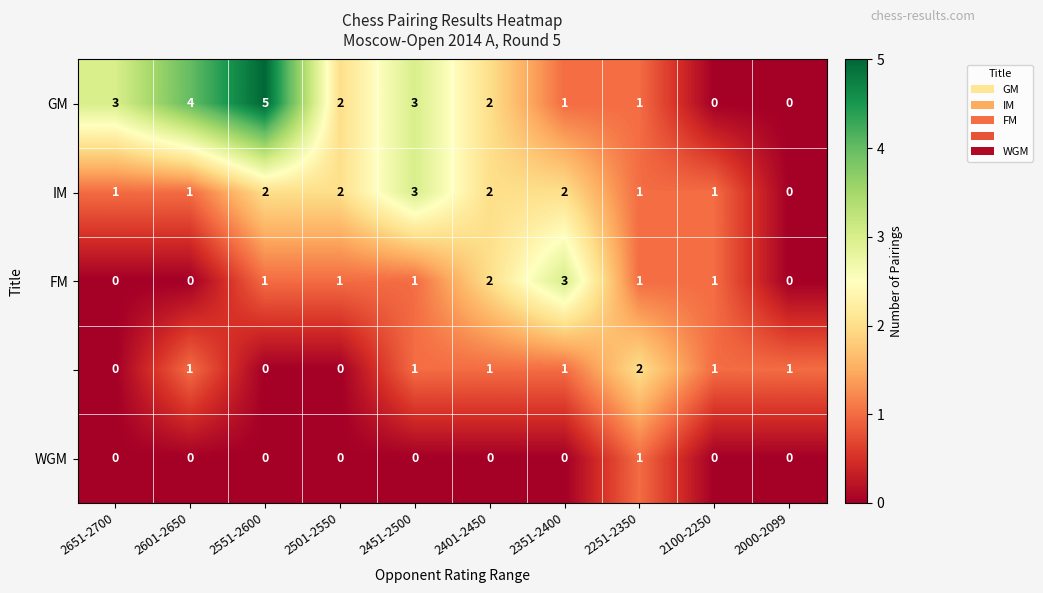

Which category has the highest value across all series?

2551-2600